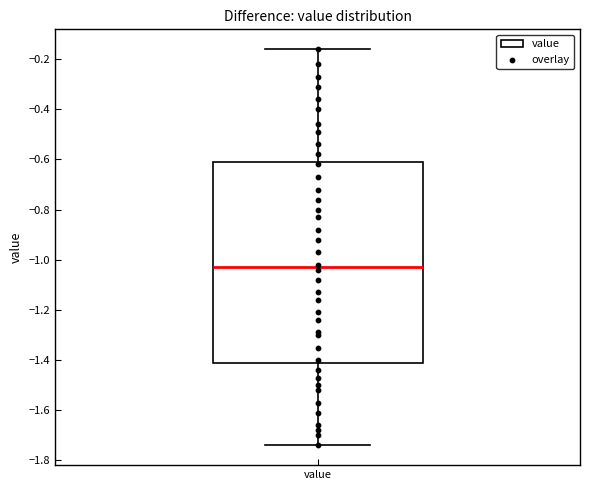

Read this box plot against the y-axis: the position of the median line, the range covered by the box, and the ends of both whiskers. The values are not printed on the chart, so give them approximately, as read against the axis.

median -1.02, box -1.40 to -0.60, whiskers -1.74 to -0.16